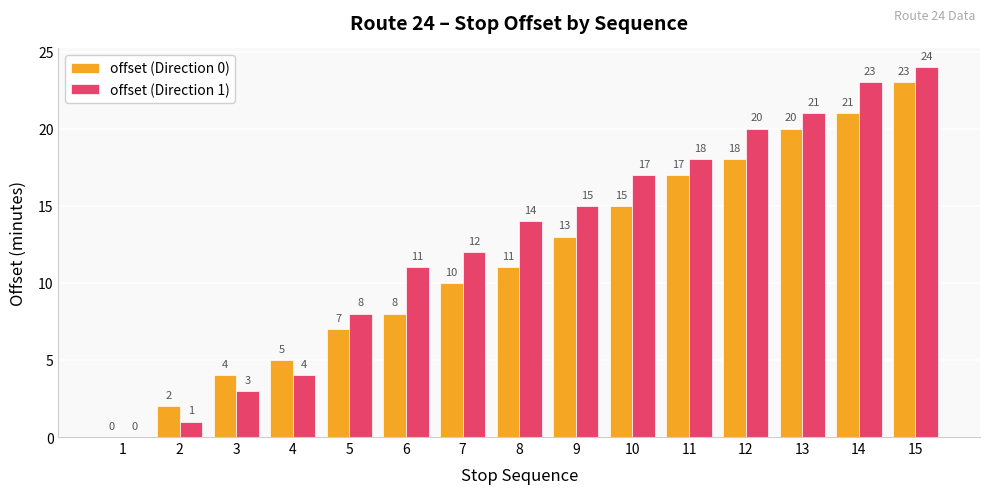

Reading left to right, what are all the values shown in this chart?

offset (Direction 0): 1=0	2=2	3=4	4=5	5=7	6=8	7=10	8=11	9=13	10=15	11=17	12=18	13=20	14=21	15=23
offset (Direction 1): 1=0	2=1	3=3	4=4	5=8	6=11	7=12	8=14	9=15	10=17	11=18	12=20	13=21	14=23	15=24